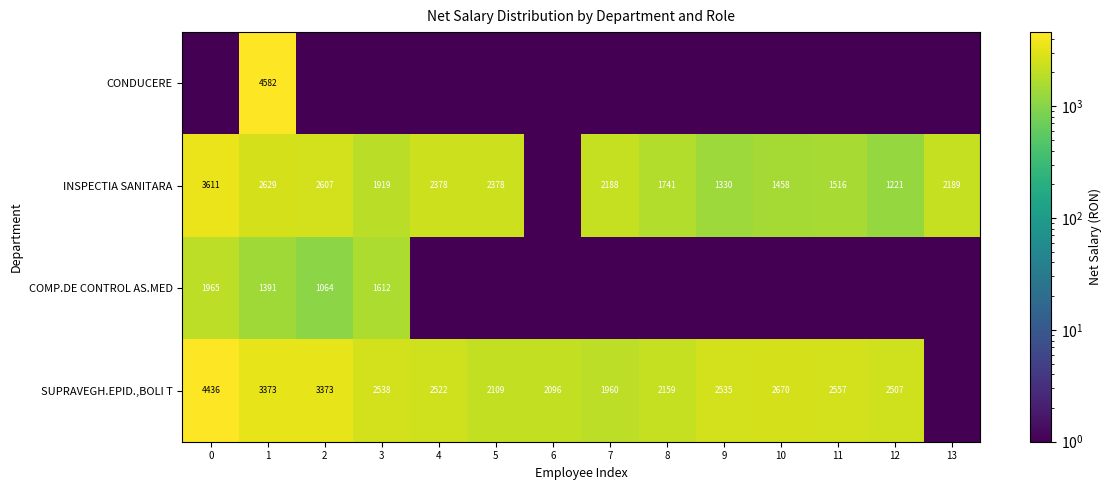

Count the number of data series in this chart.

4